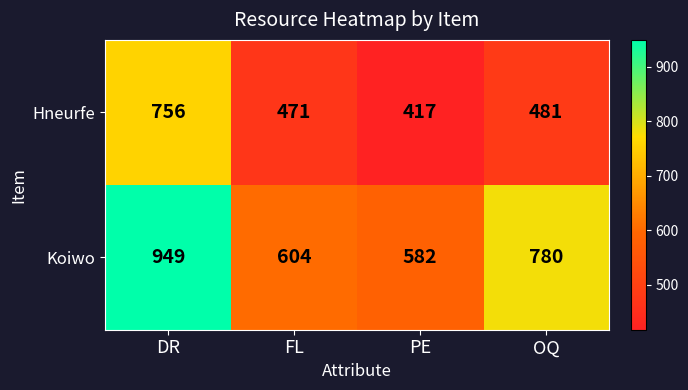

What is the sum of the Hneurfe values at OQ and PE?

898